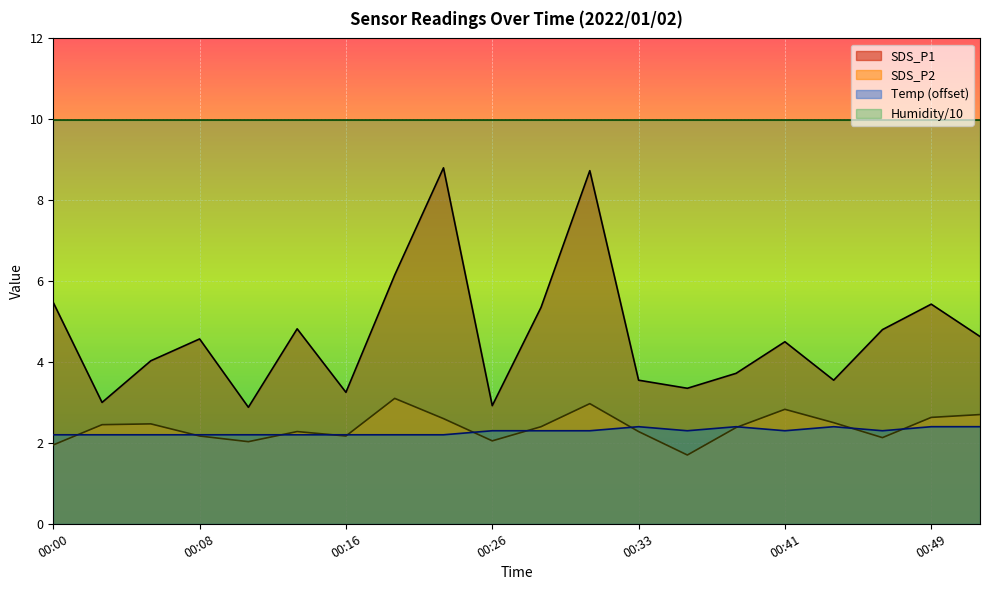

Between 00:13 and 00:47, which series saw the biggest shift?

SDS_P2